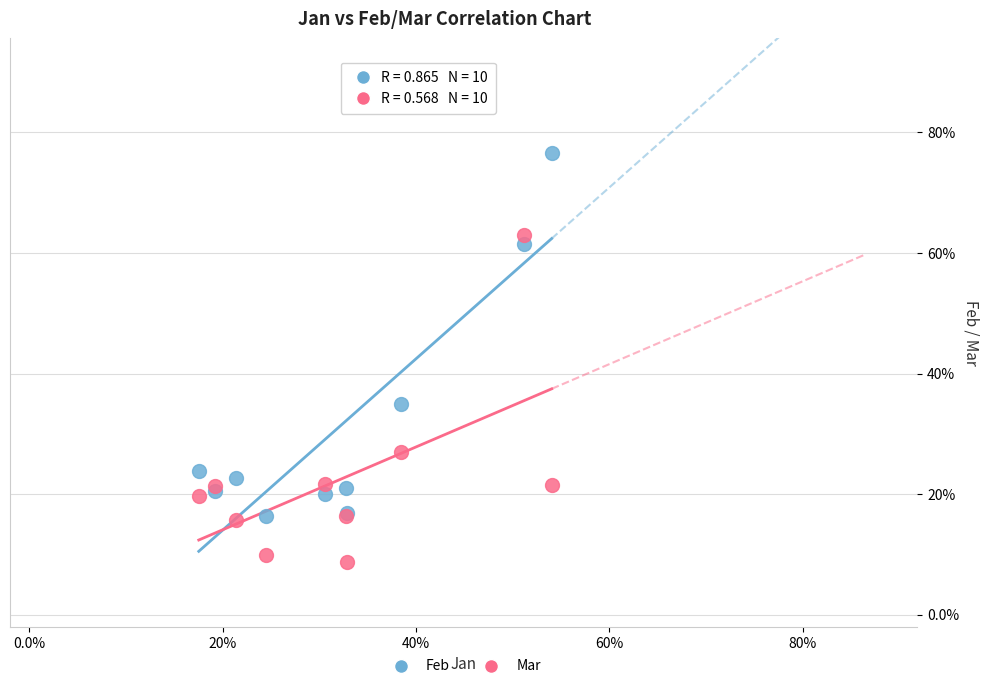

Which series contains the highest Y value?

Feb